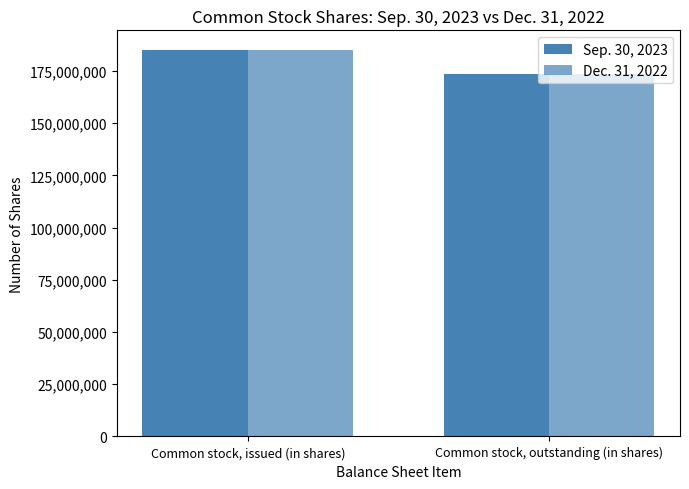

What is the highest value of the Dec. 31, 2022 series?

185128562